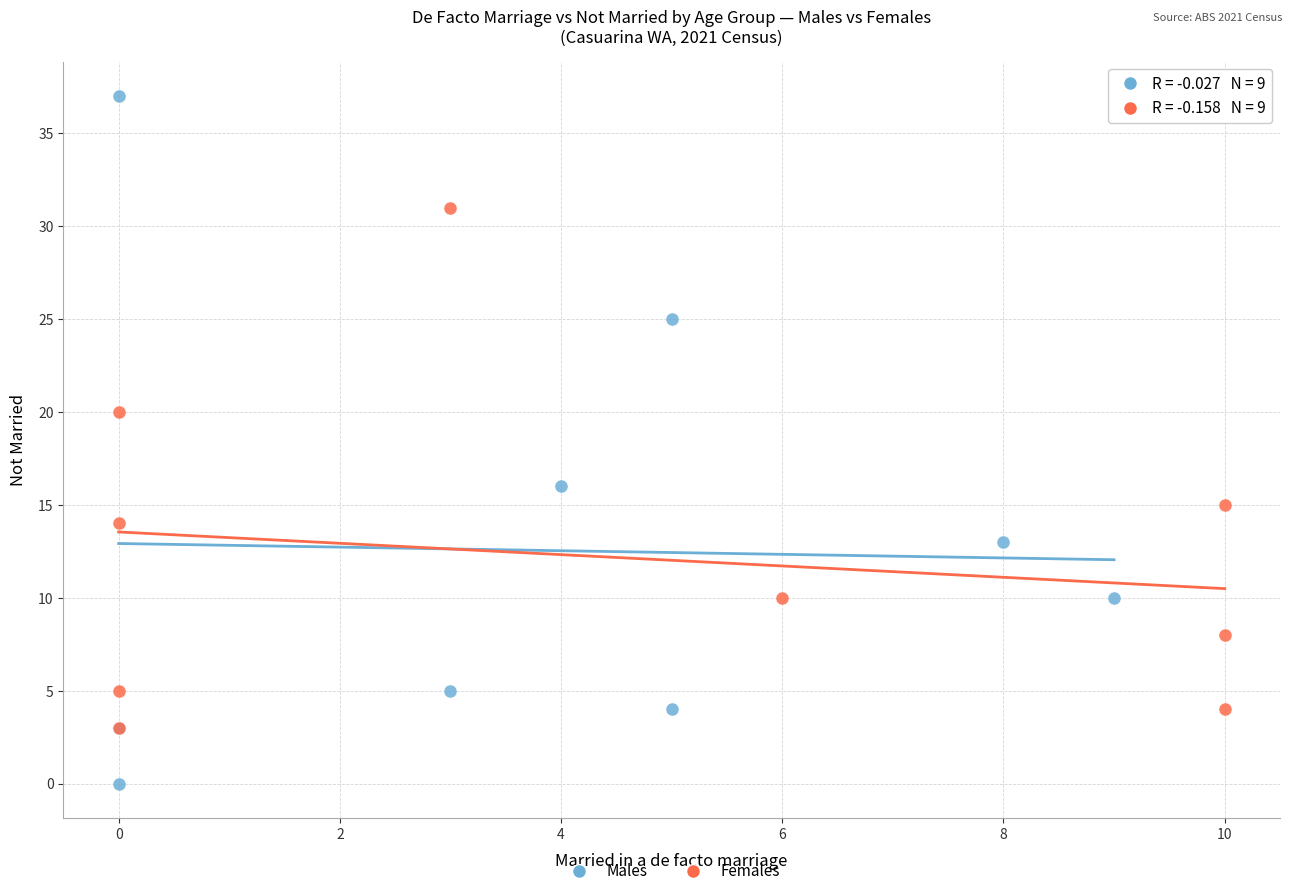

Which series has the widest spread of Y values?

Males